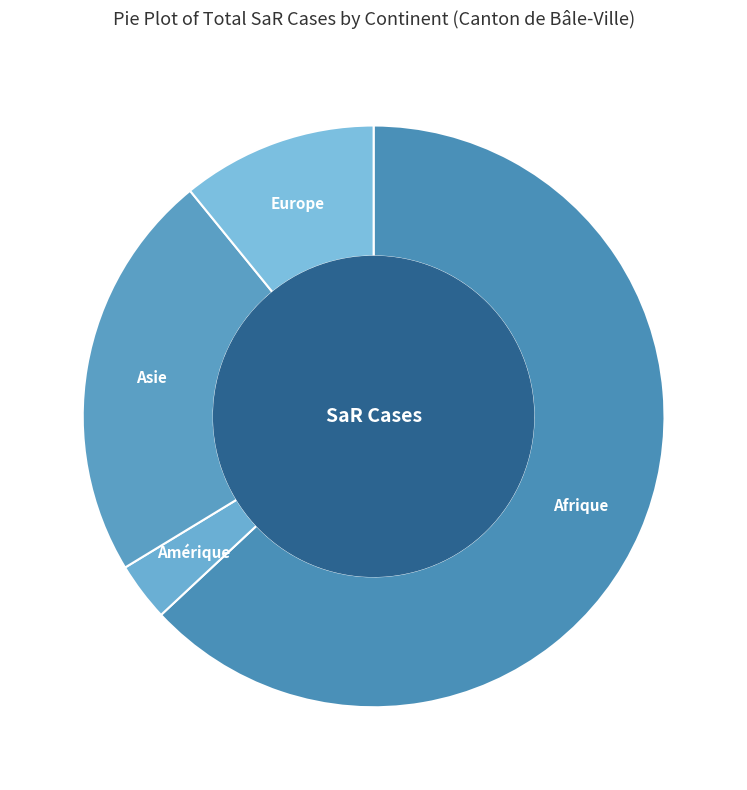

Count the number of slices in the pie.

4